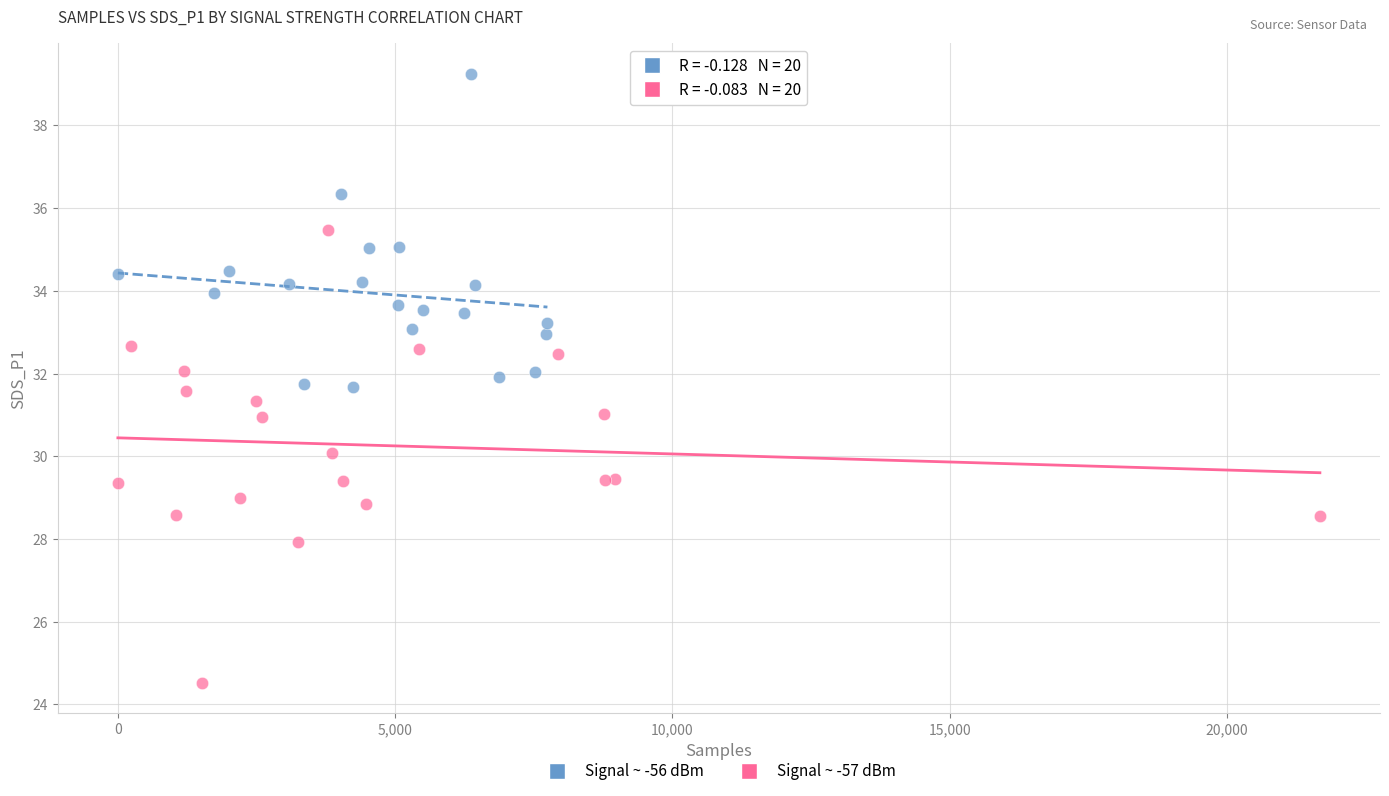

What are all the series names shown in the legend?

Signal ~ -56 dBm, Signal ~ -57 dBm